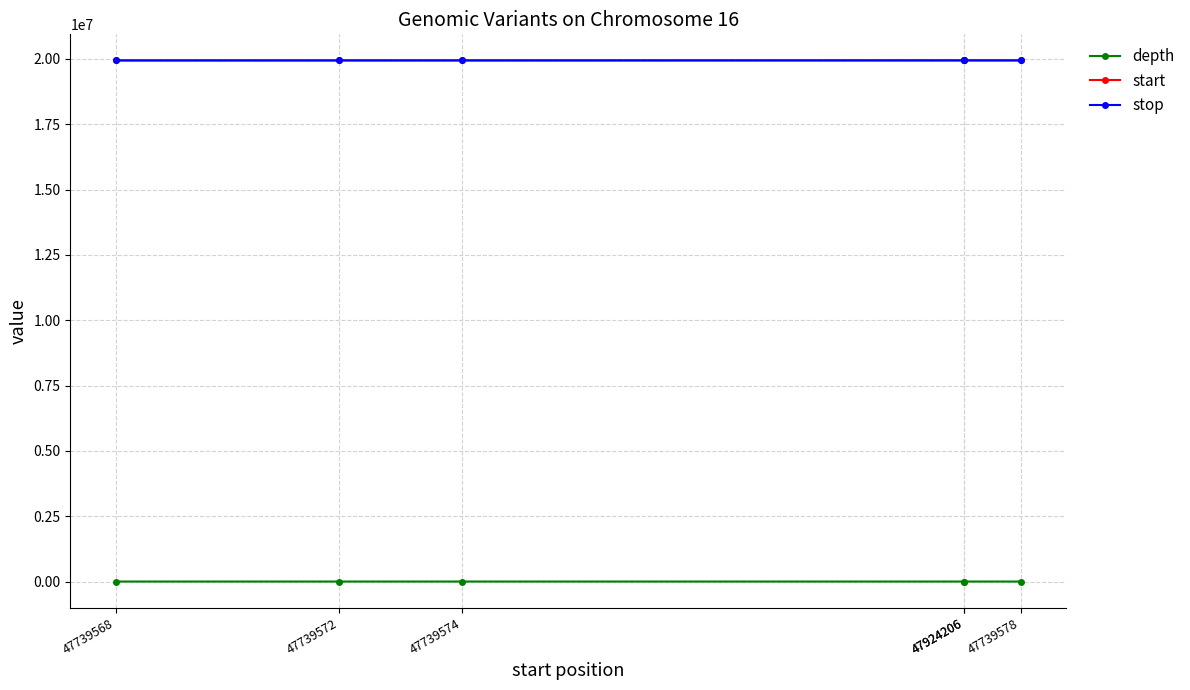

The start series shows 19940749 at 47924206. True or false?

True